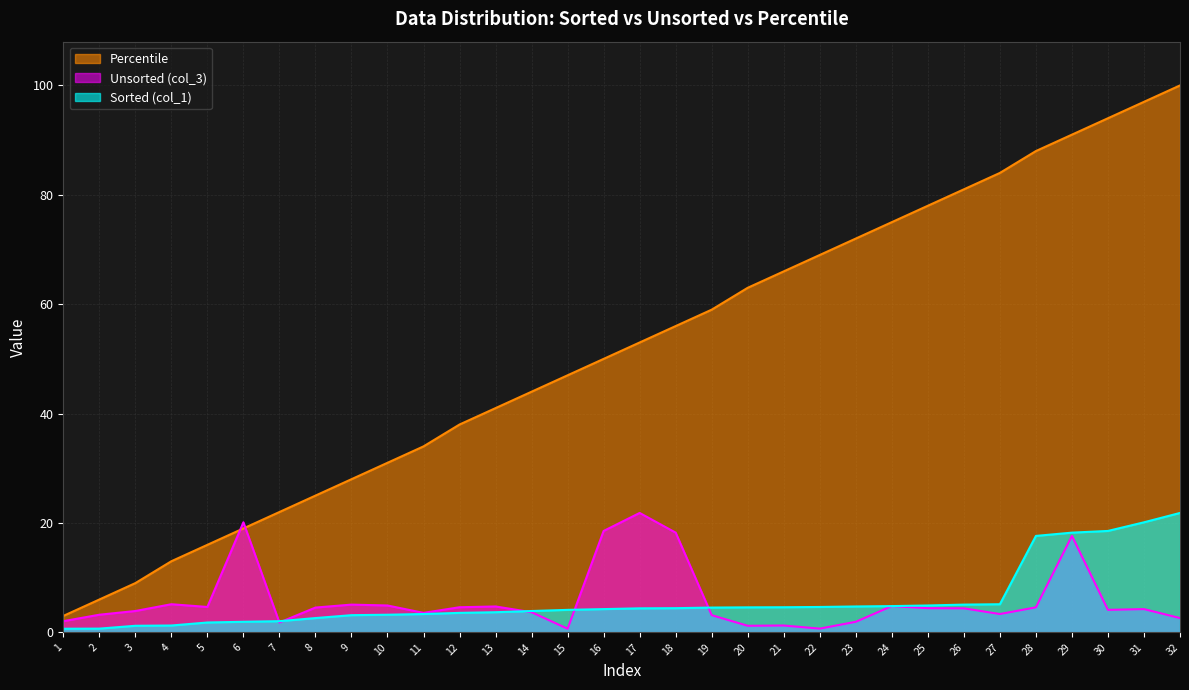

Between which two adjacent categories do Percentile and Unsorted (col_3) first intersect?

5 and 6